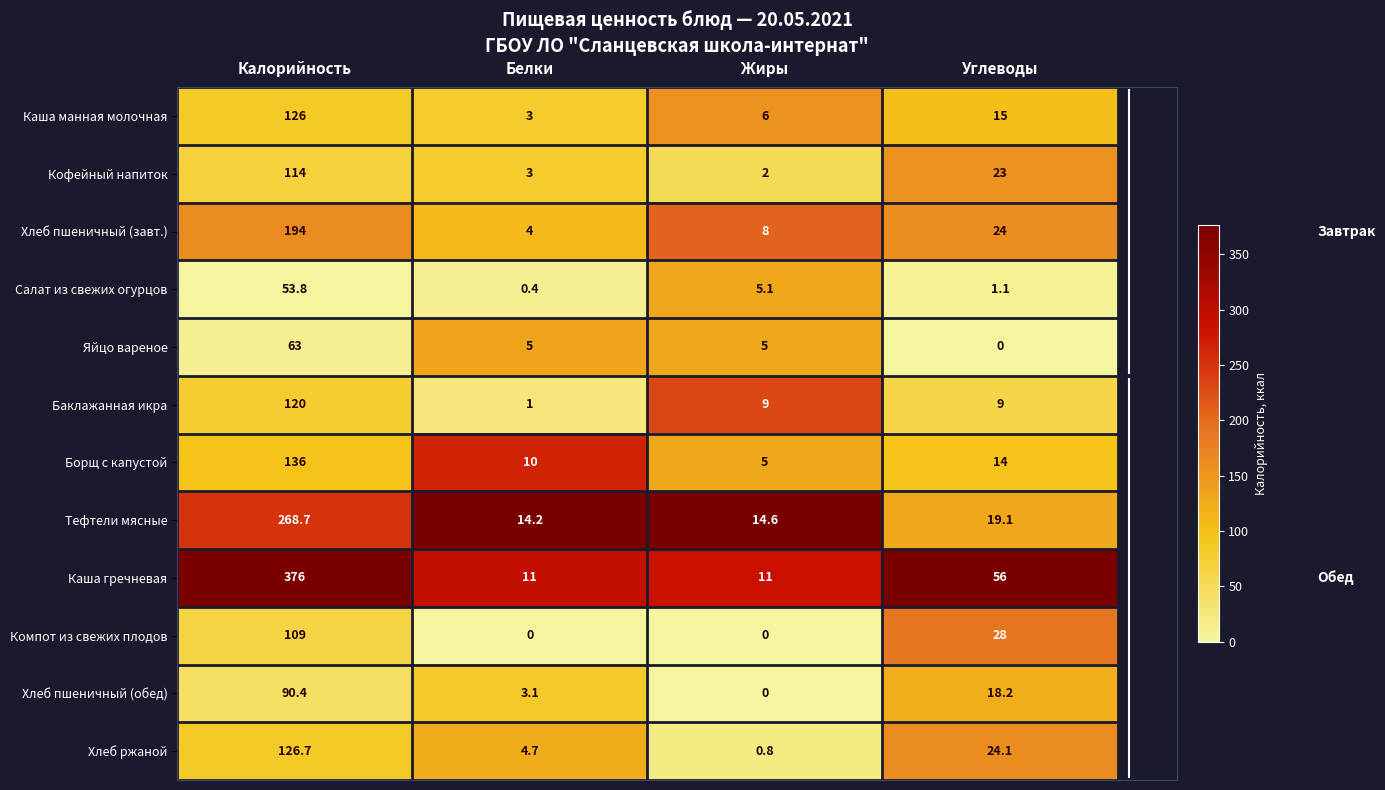

What is the total value across all series at Углеводы?

231.5